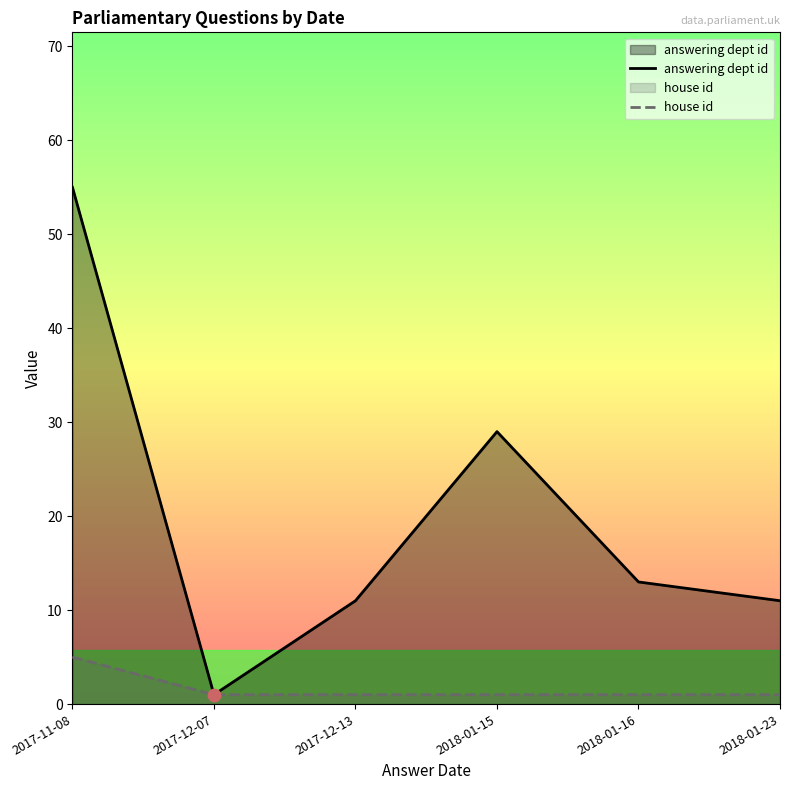

What are all the series names shown in the legend?

answering dept id, house id